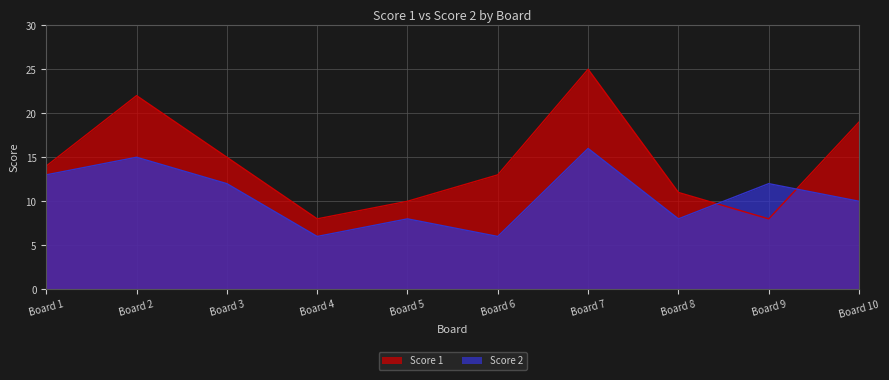

What is the lowest value of the Score 2 series?

6